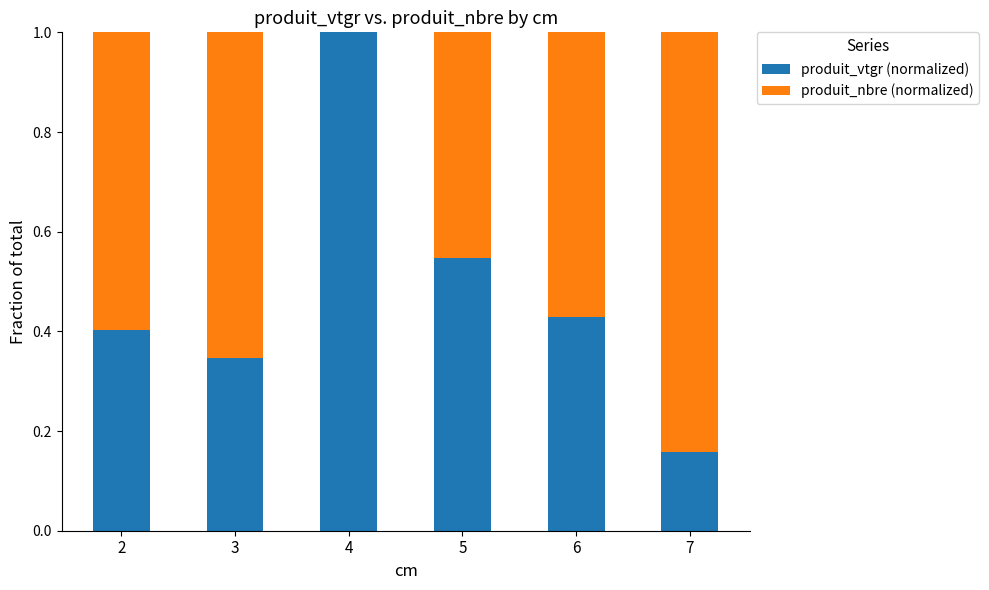

What is the highest value of the produit_vtgr (normalized) series?

1.0